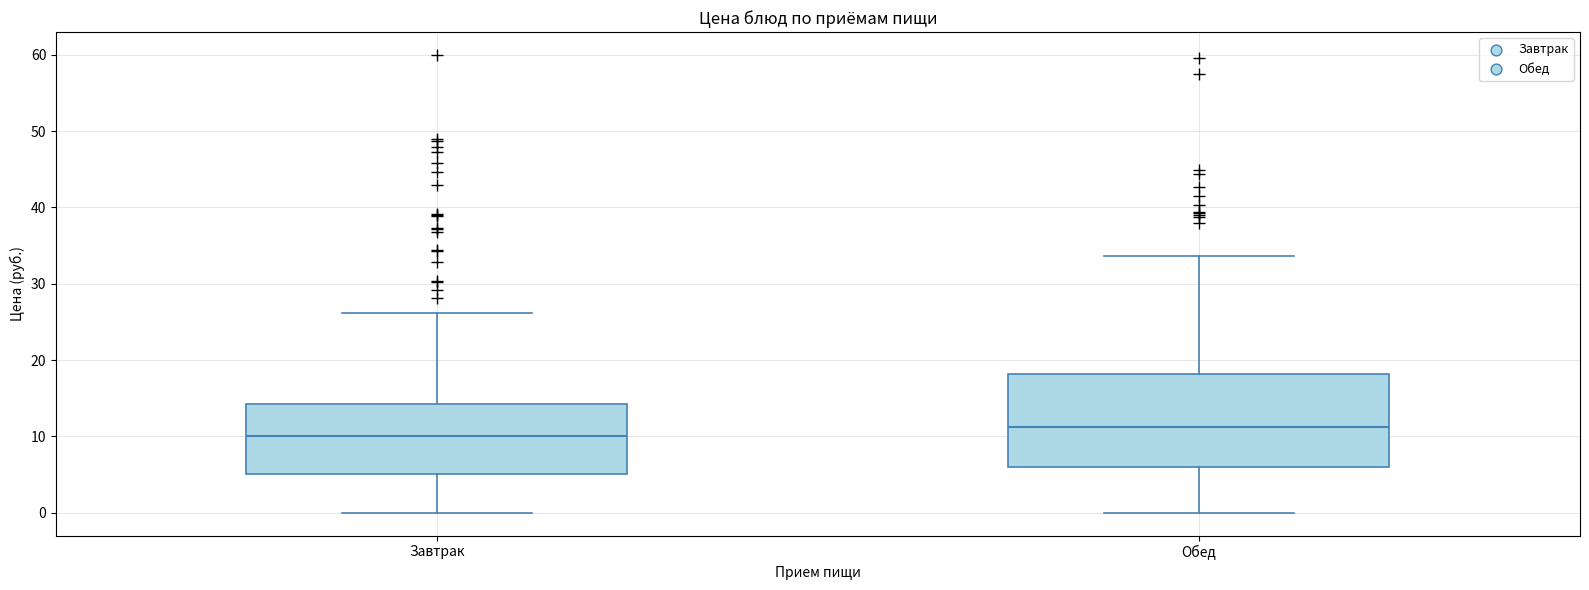

Reading left to right, transcribe this box plot: for each box, give where its median line is, the range the box spans, and where its two whiskers end, as read against the y-axis. The values are not printed on the chart, so give them approximately, as read against the axis.

Завтрак: median 10, box 5 to 14, whiskers 0 to 26
Обед: median 11, box 6 to 18, whiskers 0 to 34